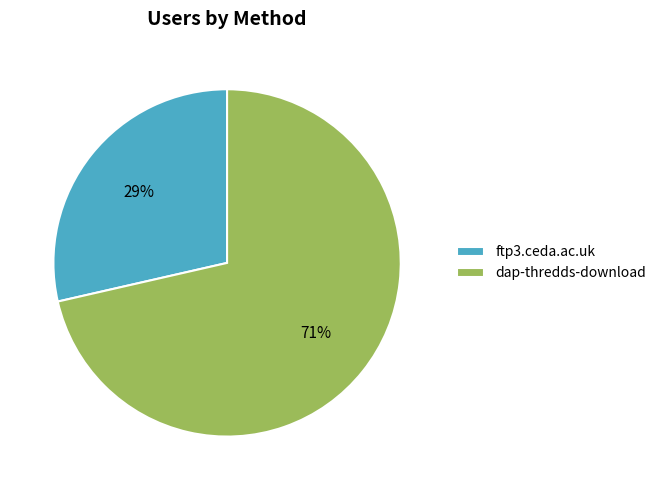

Which category has the smallest portion of the pie?

ftp3.ceda.ac.uk